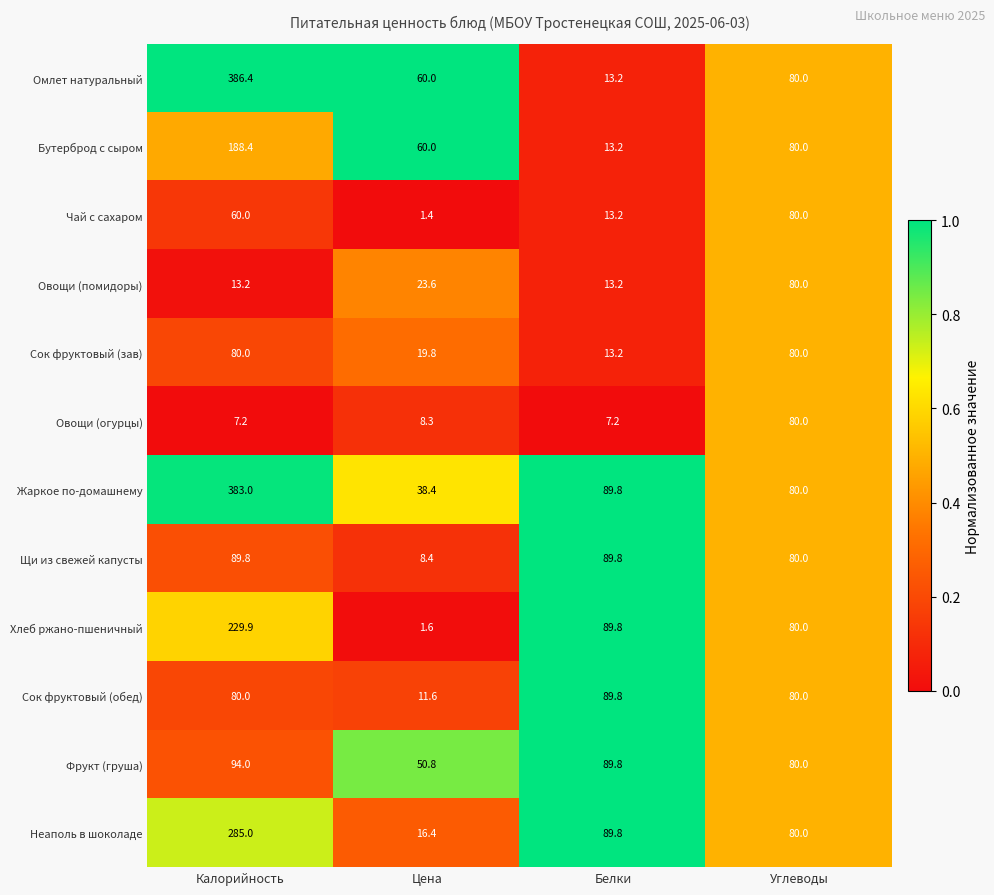

Between Цена and Углеводы, which series saw the biggest shift?

Чай с сахаром